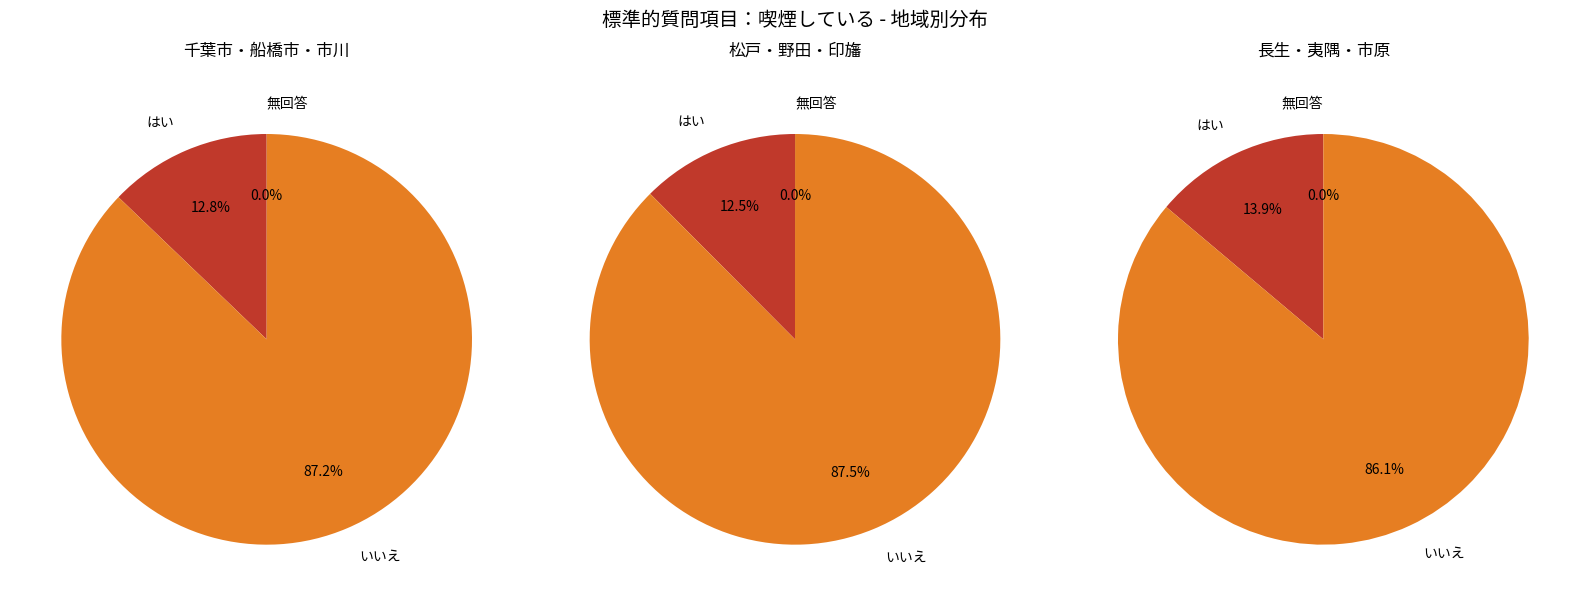

The 長生 slice represents 1% of the pie. True or false?

False